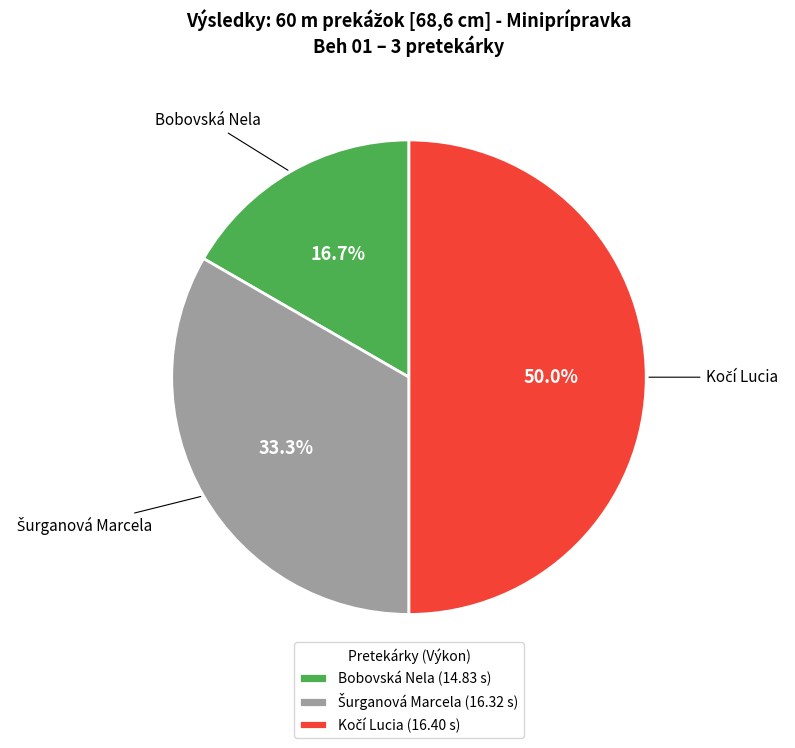

Which slice is the smallest?

Bobovská Nela